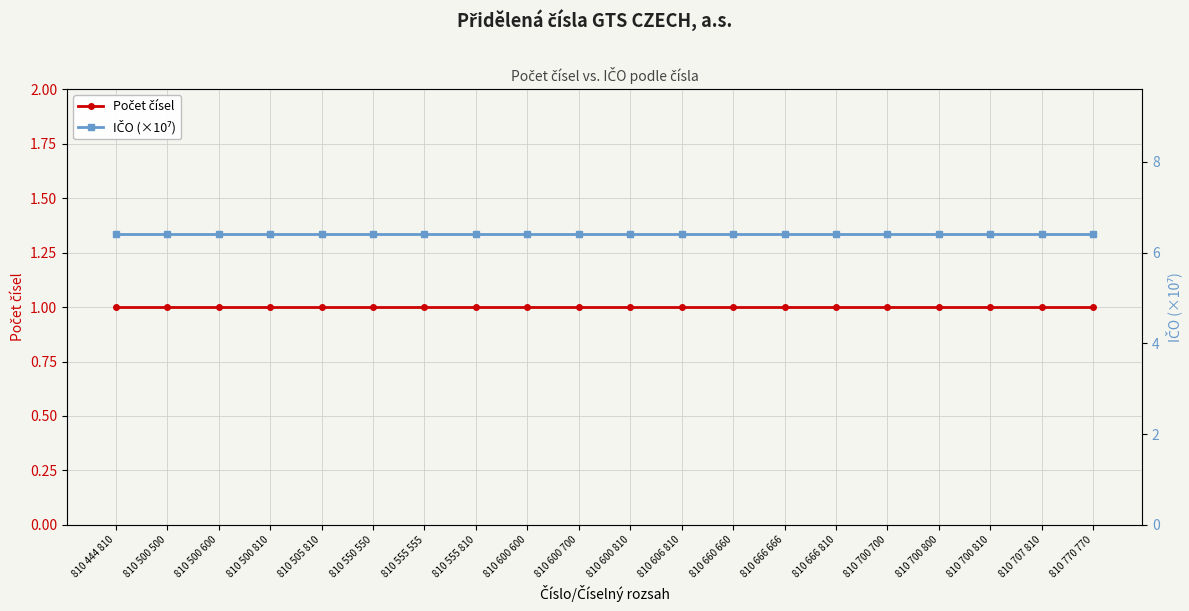

What is the label of the 16th point from the left?

810 700 700